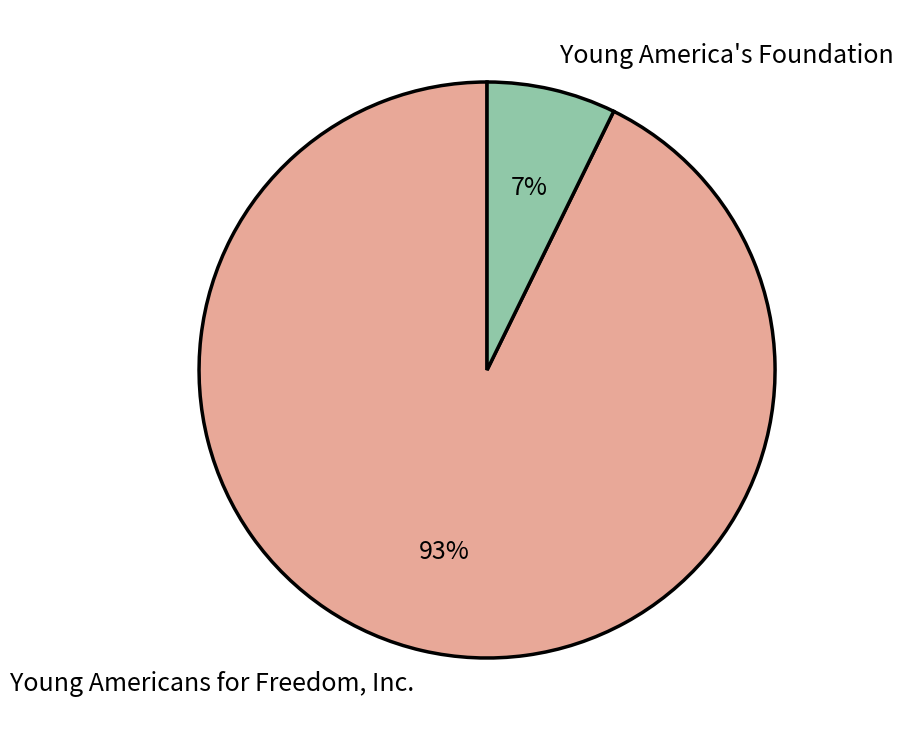

Approximately how many times larger is the value at Young America's Foundation compared to Young Americans for Freedom, Inc.?

0.1